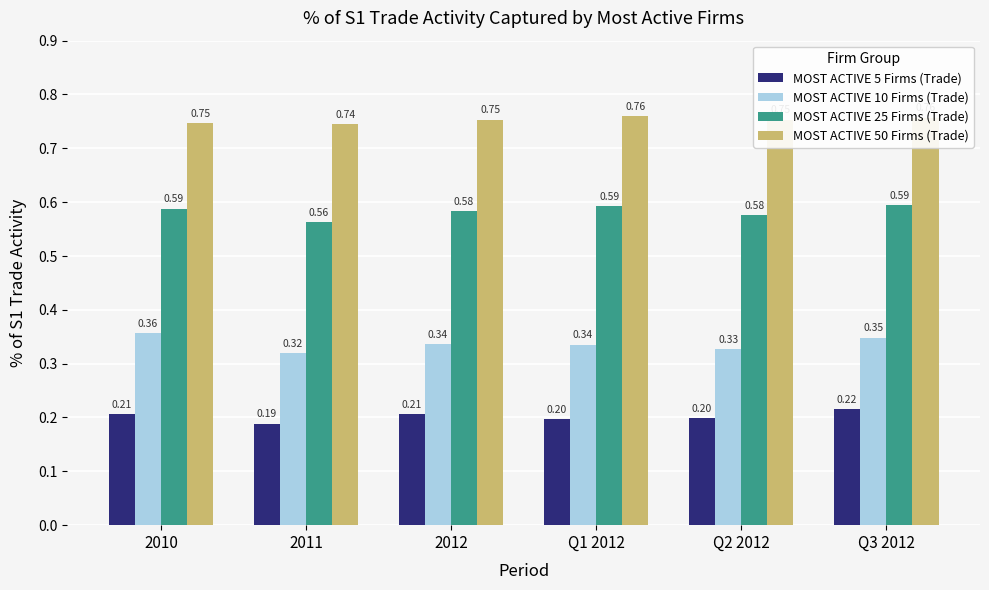

Which series has the largest total across all categories?

MOST ACTIVE 50 Firms (Trade)